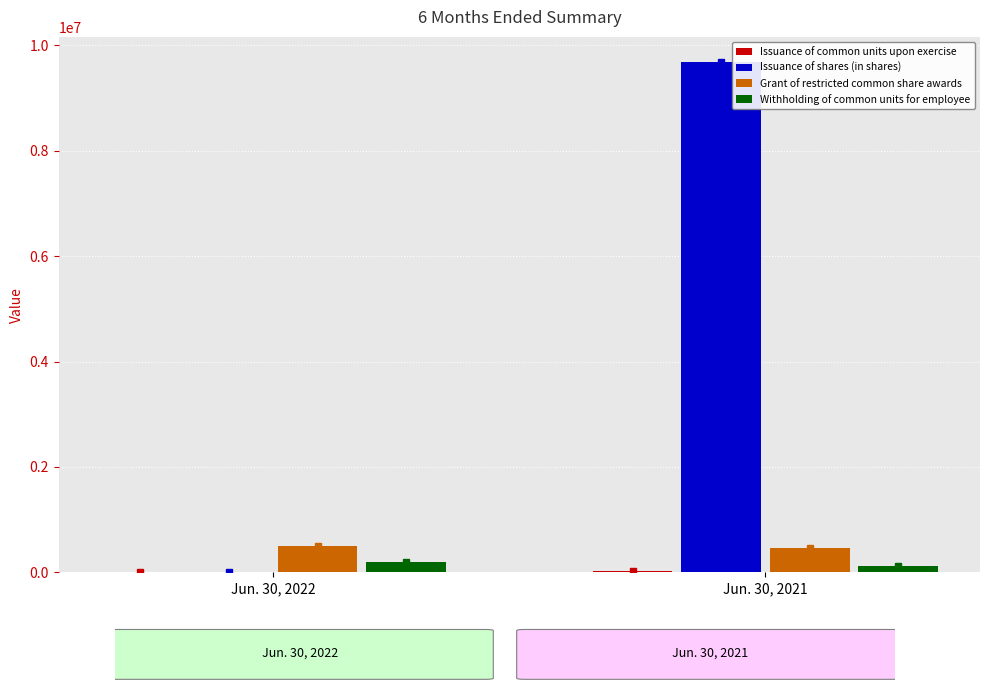

Which series has the largest total across all categories?

Issuance of shares (in shares)